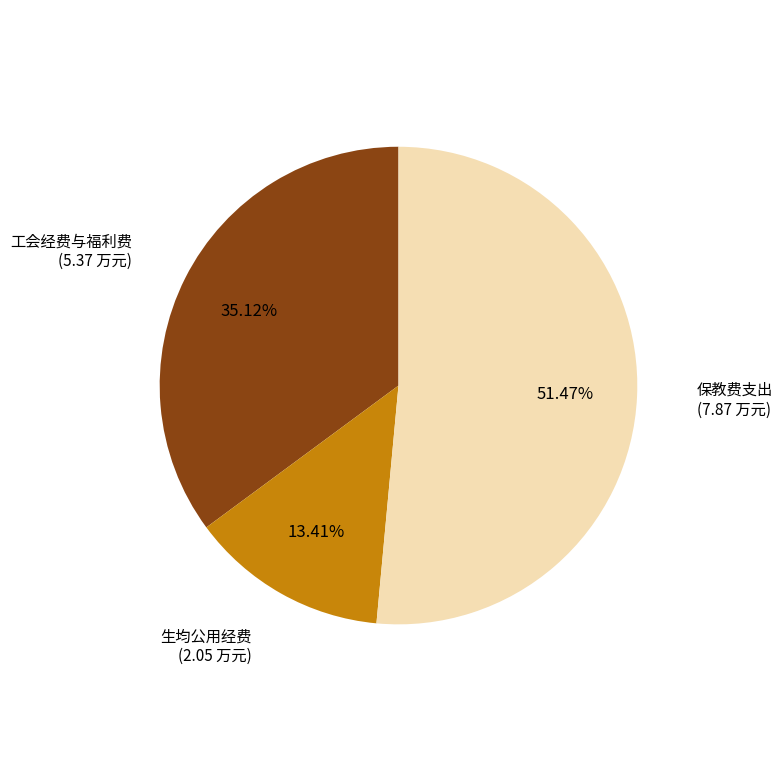

To the nearest percent, what portion does 保教费支出 represent?

51%